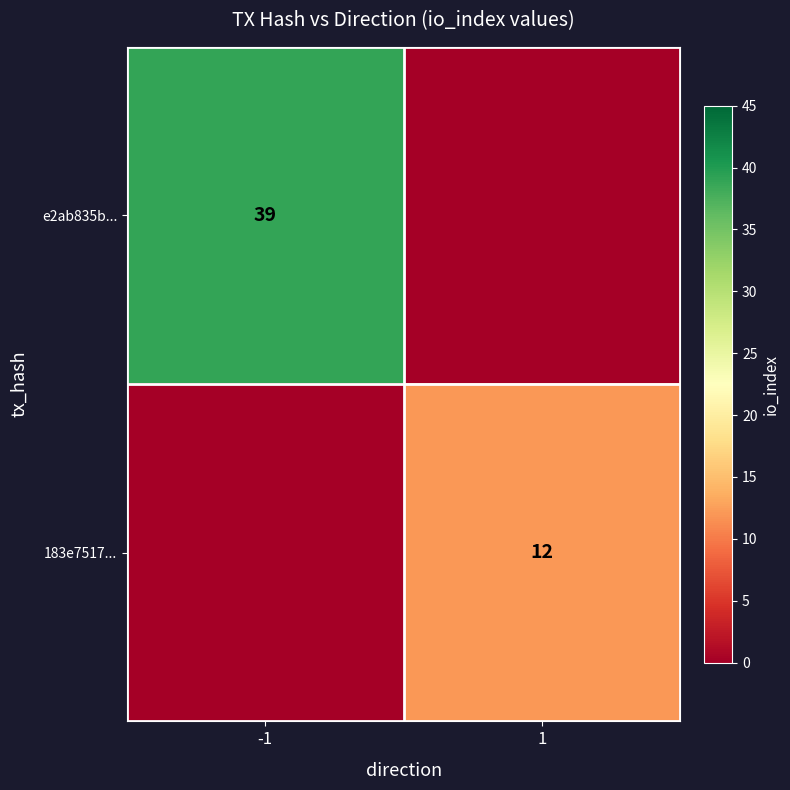

Is the value of e2ab835b... at -1 greater than the value of 183e7517... at 1?

Yes